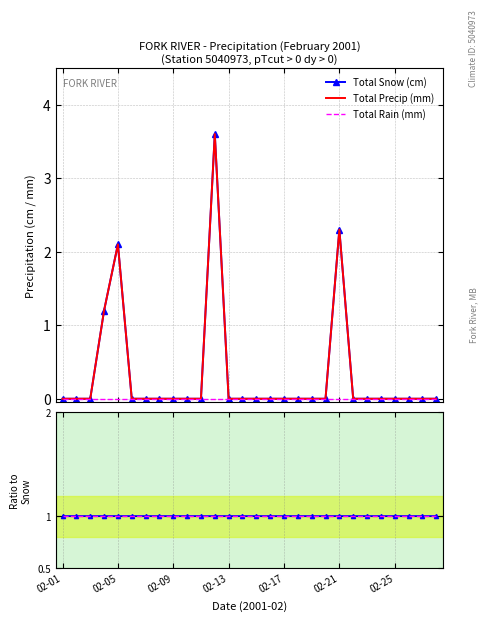

At which category does the chart reach its peak across all series?

11